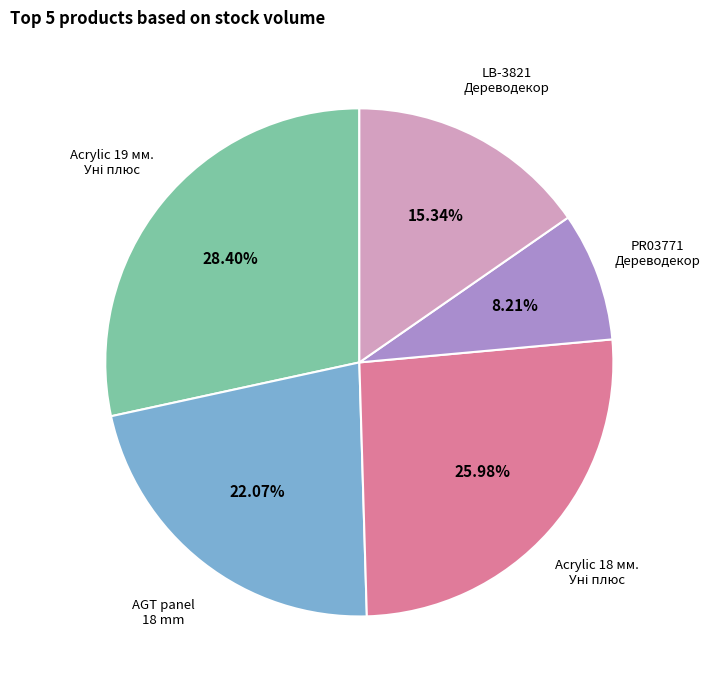

Is there a majority slice in this chart?

No